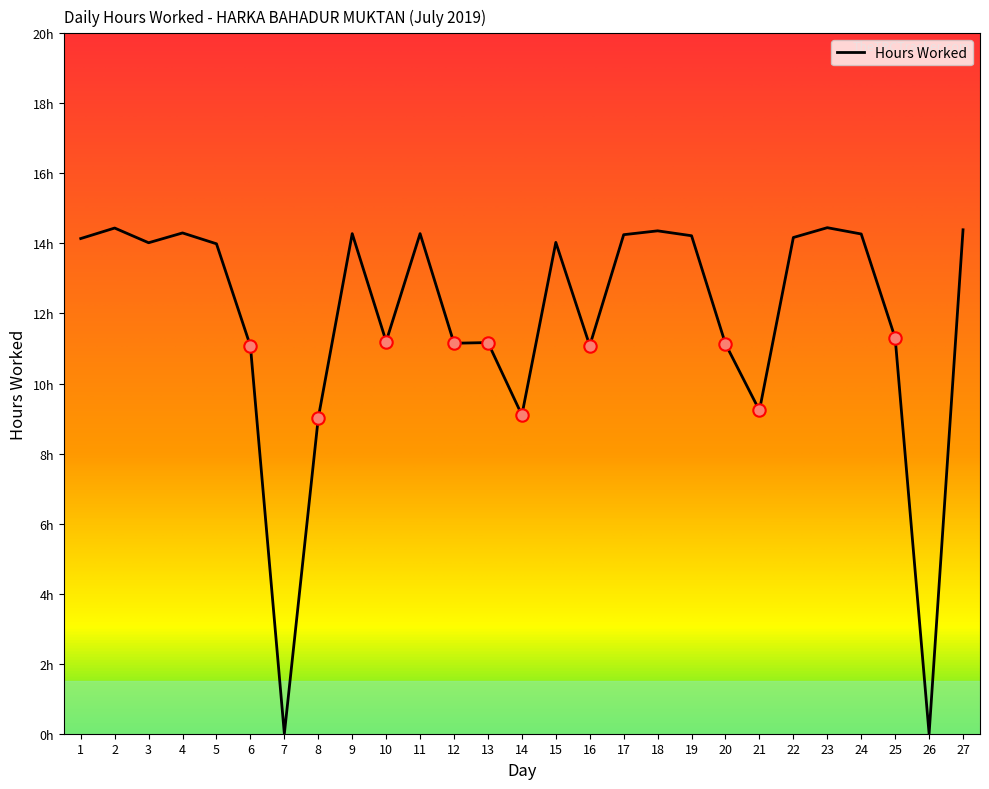

Is this an area chart (filled region under the line)?

No